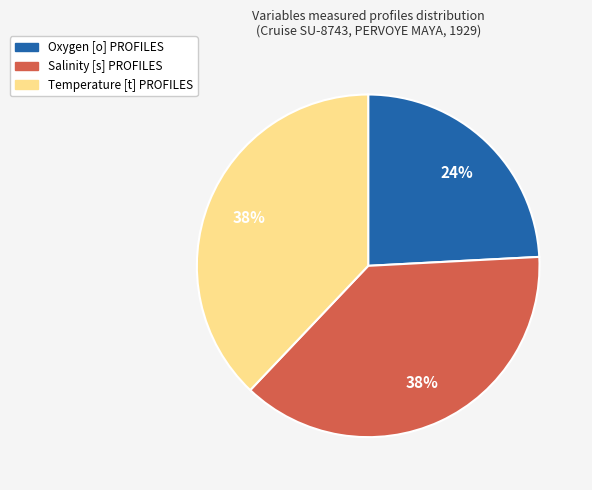

Is there a majority slice in this chart?

No